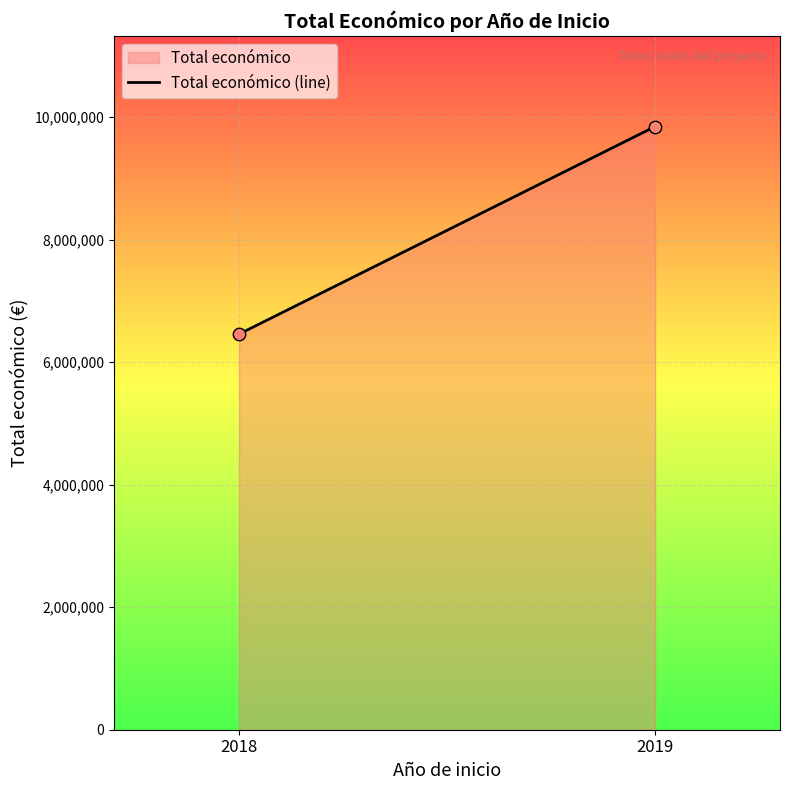

What is the average X value?

2018